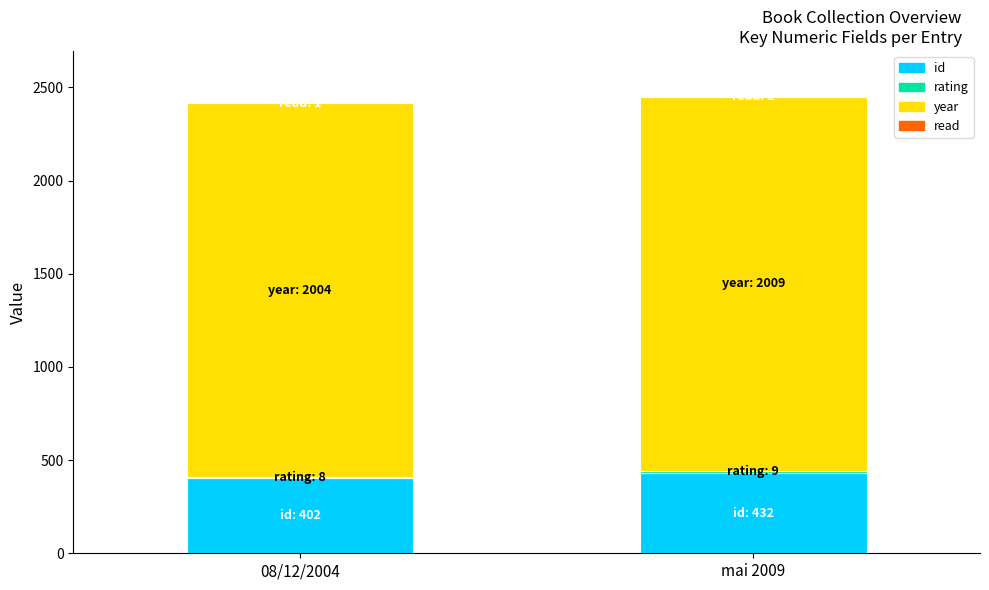

True or false: id has a value of 601 at 08/12/2004.

False